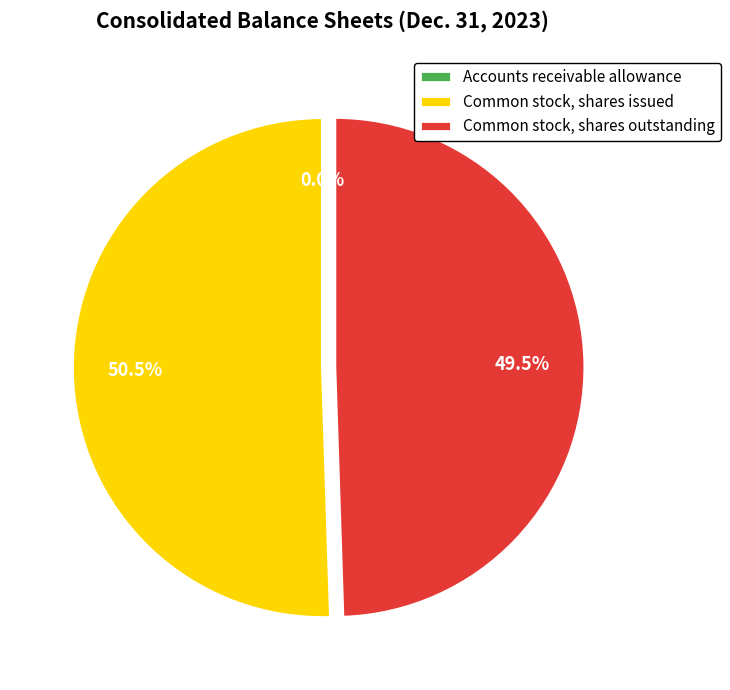

What is the largest slice in the pie chart?

Common stock, shares issued